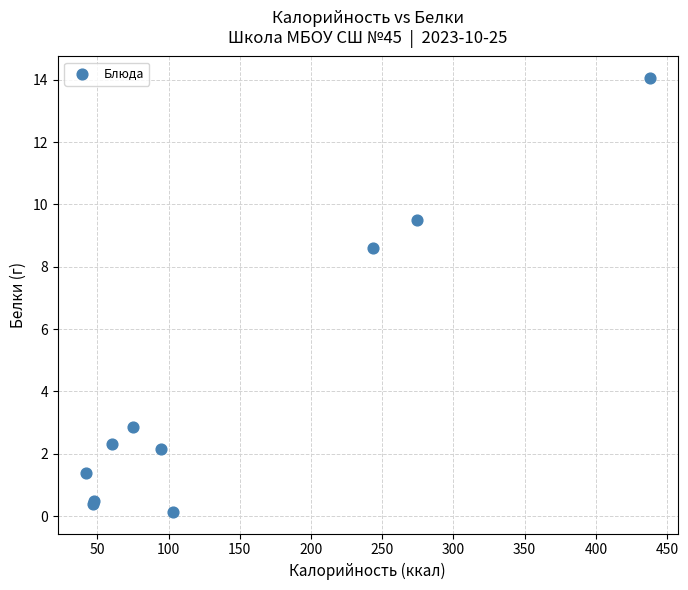

What Y value in the scatter plot is closest to 7?

8.6